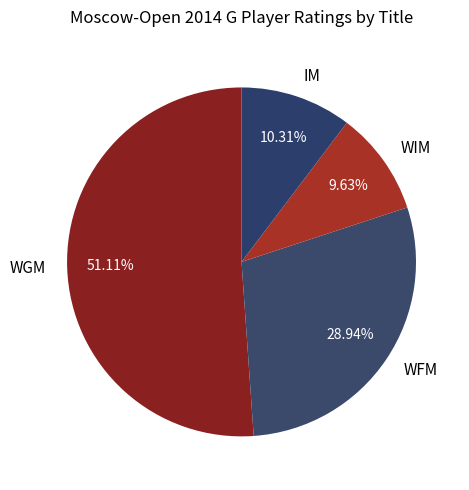

To the nearest percent, what percentage of the pie is WGM?

51%